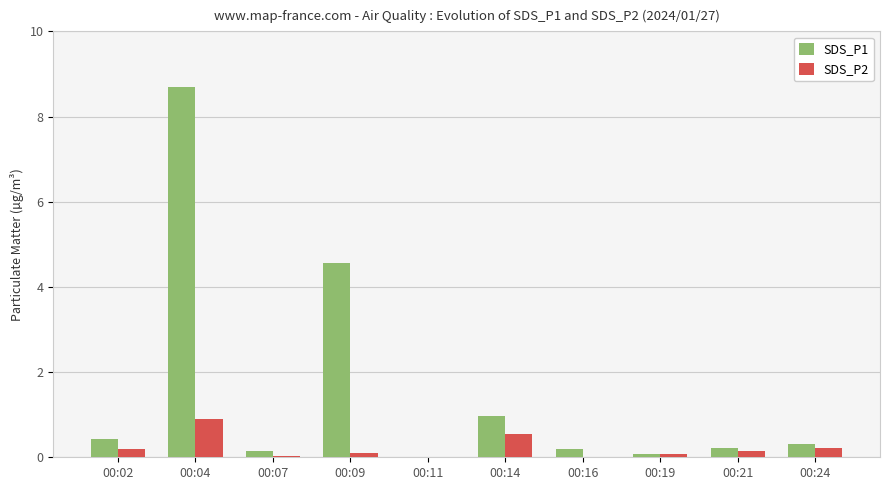

Which series has the largest total across all categories?

SDS_P1